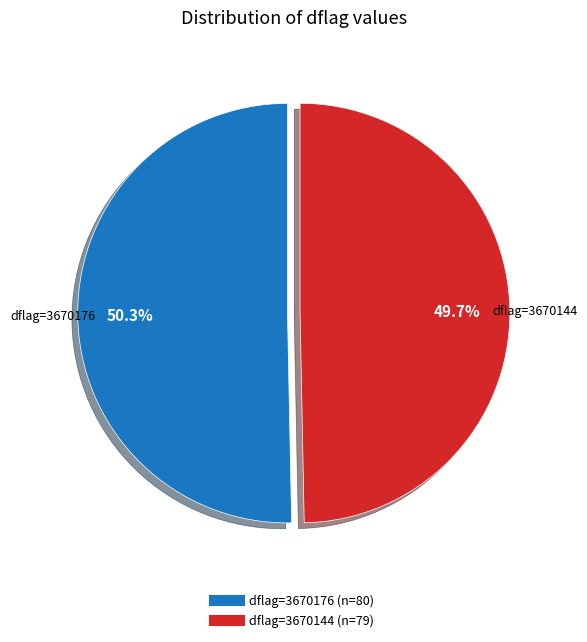

Is there a majority slice in this chart?

Yes